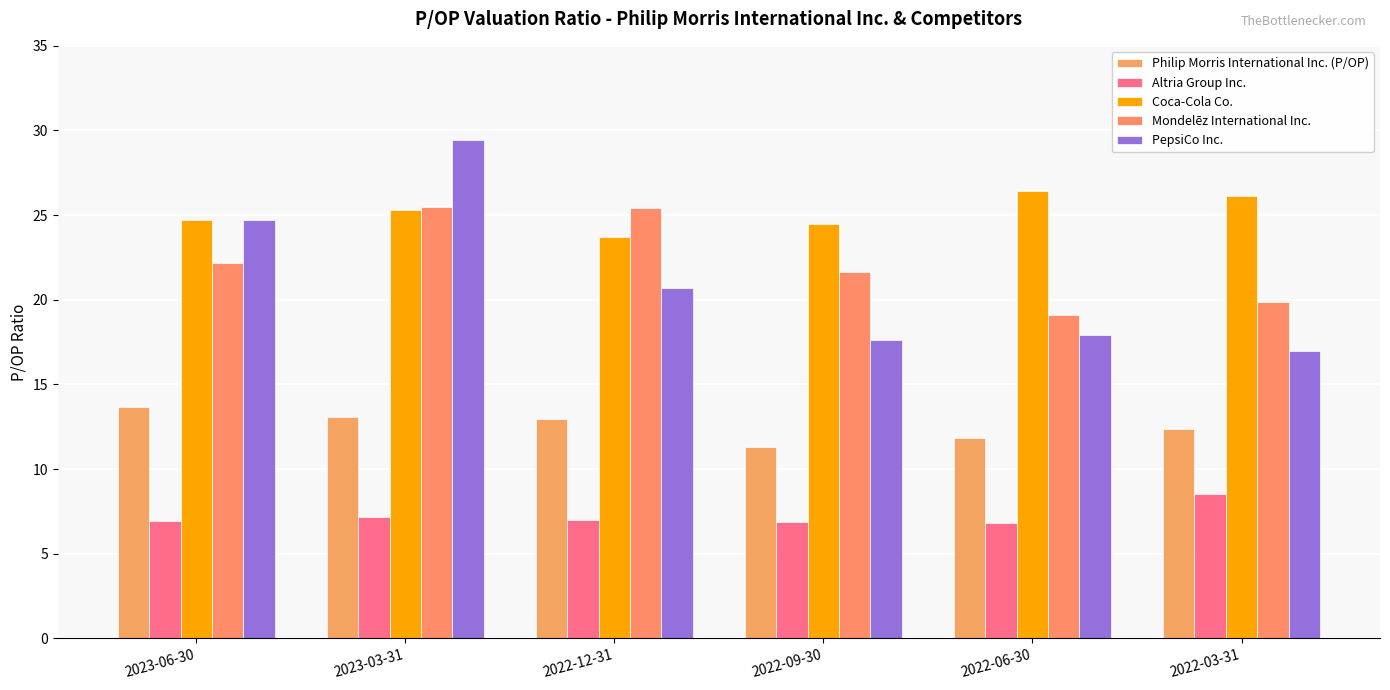

Which series has the widest spread of values?

PepsiCo Inc.